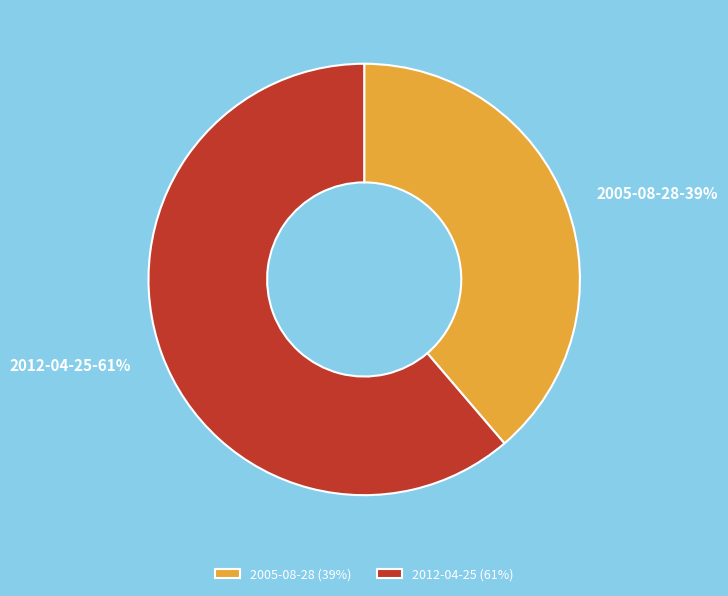

To the nearest percent, what is the average slice percentage?

50%